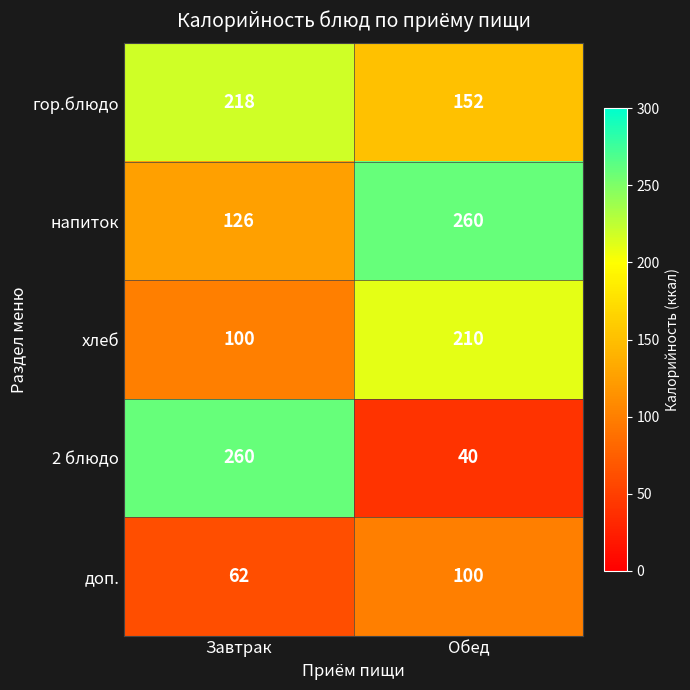

At Обед, list the series in order from smallest to largest.

2 блюдо, доп., гор.блюдо, хлеб, напиток